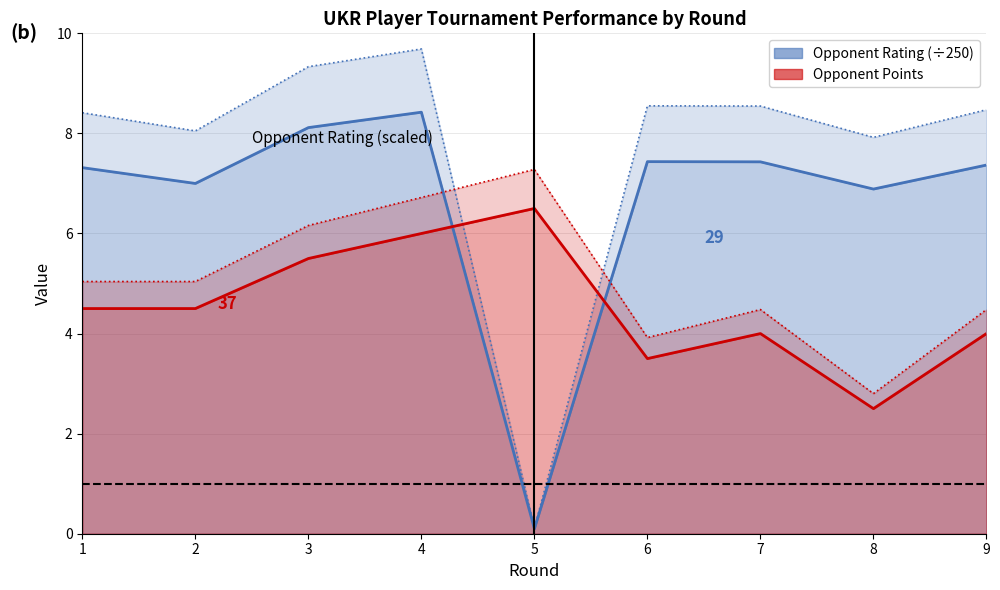

Reading left to right, extract all data points from this chart.

Opponent Rating (÷250): 7.3	7.0	8.1	8.4	0.1	7.4	7.4	6.9	7.4
Opponent Points: 4.5	4.5	5.5	6.0	6.5	3.5	4.0	2.5	4.0